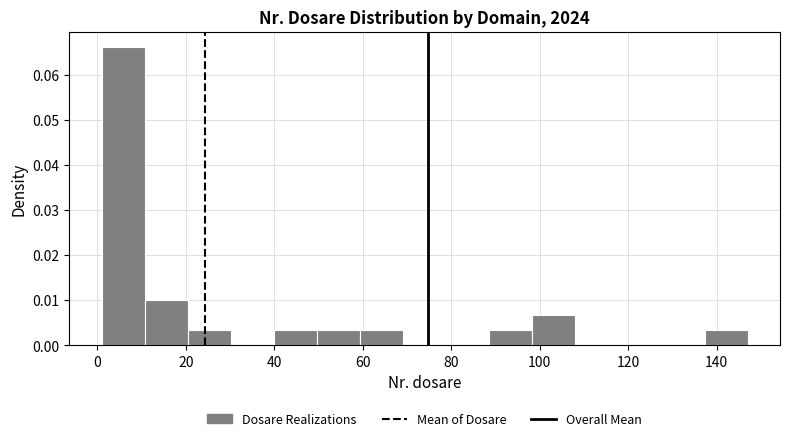

How tall is the bar that spans 138 to 148 on the x-axis? Neither the bar edges nor the heights are printed on the chart, so give them approximately, as read against the axes.

0.003